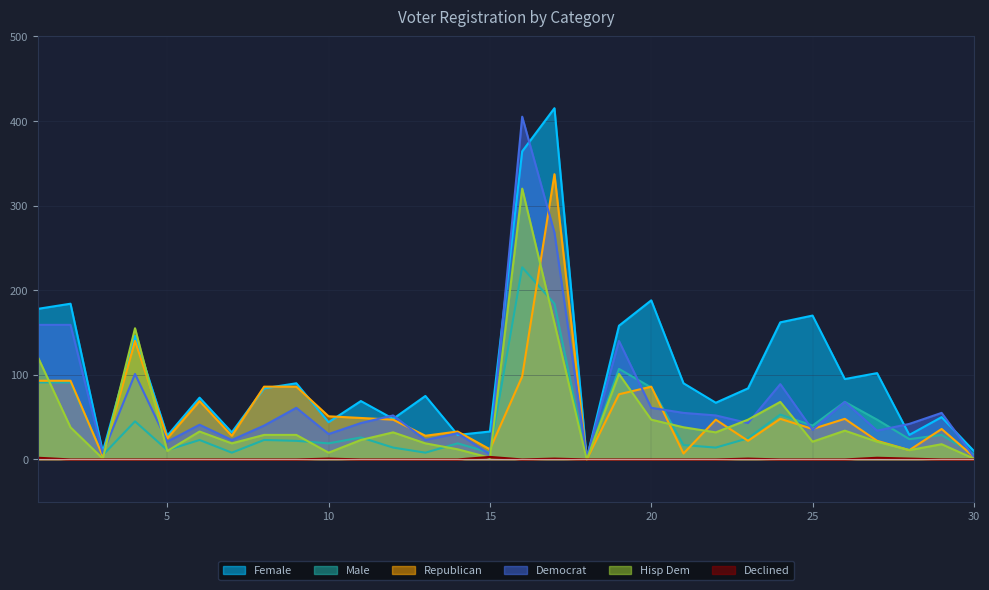

True or false: rep and dcl intersect in this chart.

False